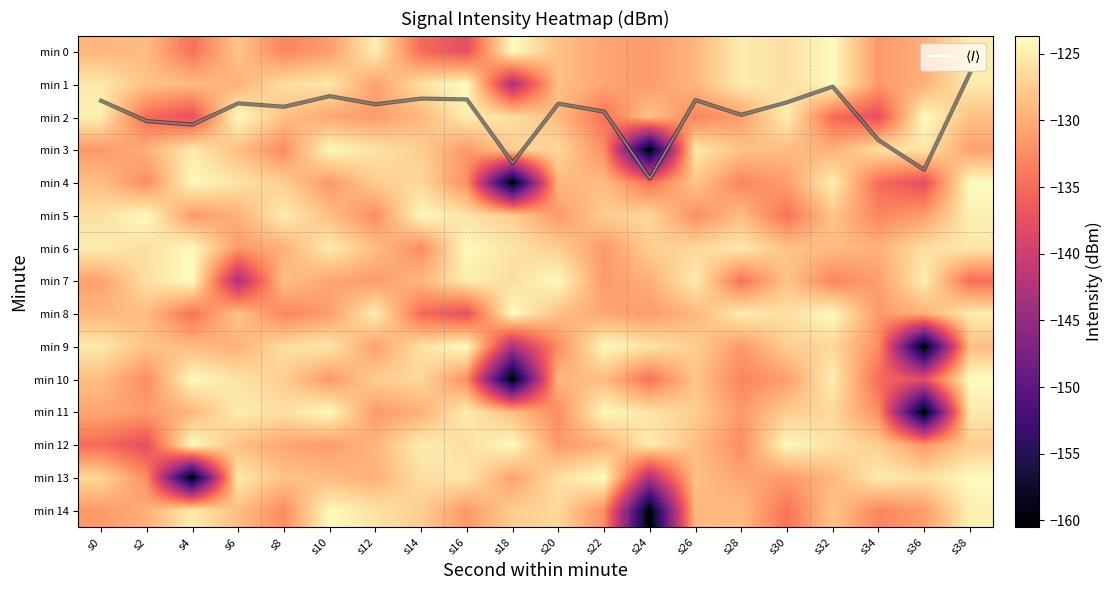

Which series has the largest total across all categories?

$\langle I \rangle$